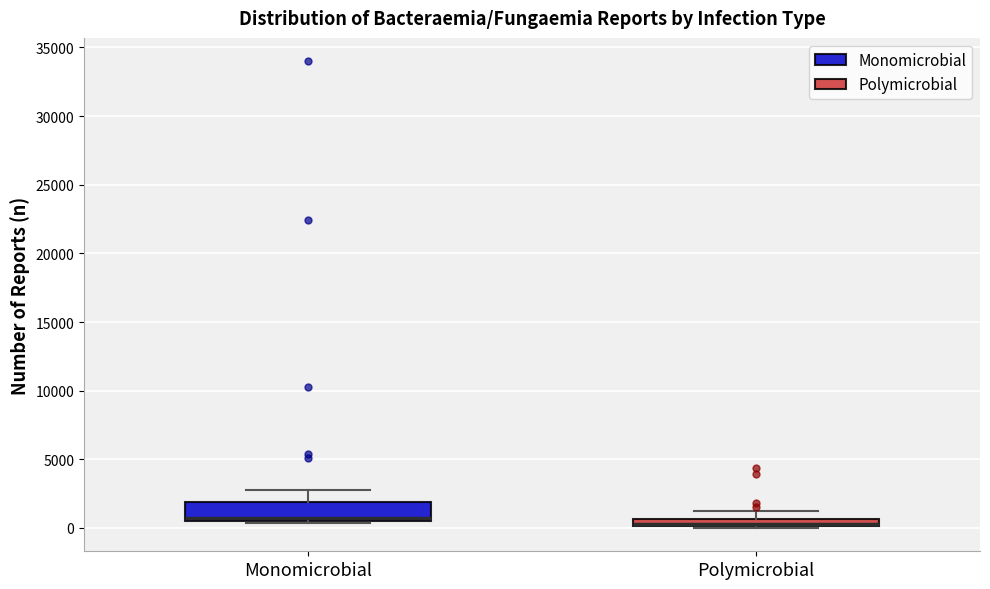

Where is the lower edge of the box for Monomicrobial on the y-axis? The values are not printed on the chart, so give them approximately, as read against the axis.

500